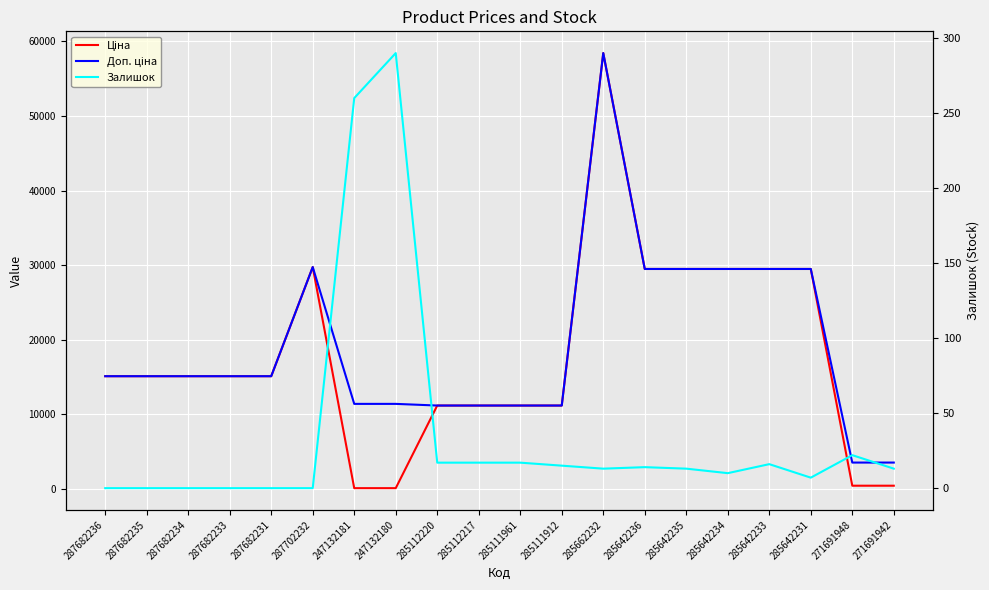

Which series has the largest range (max minus min)?

Ціна